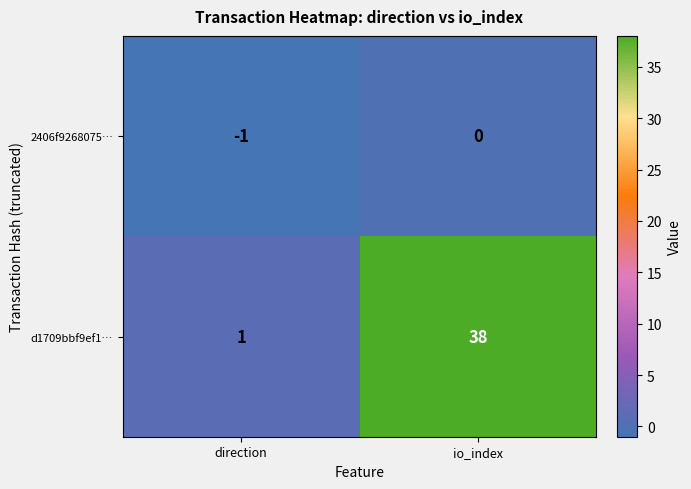

Reading left to right, transcribe all the data shown in this chart.

2406f9268075…: direction=-1	io_index=0
d1709bbf9ef1…: direction=1	io_index=38